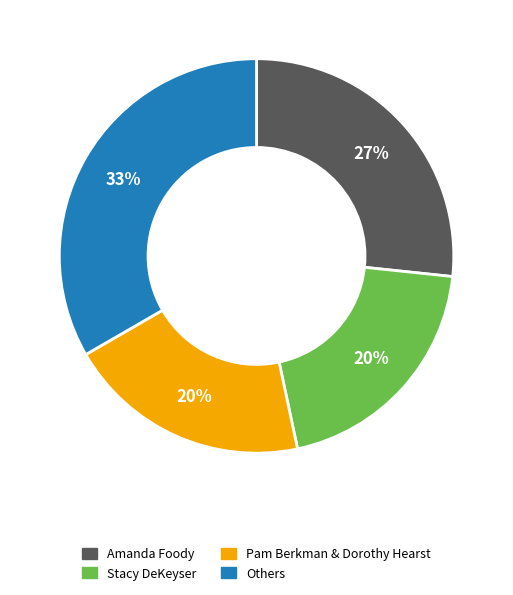

Does any single category account for the majority?

No